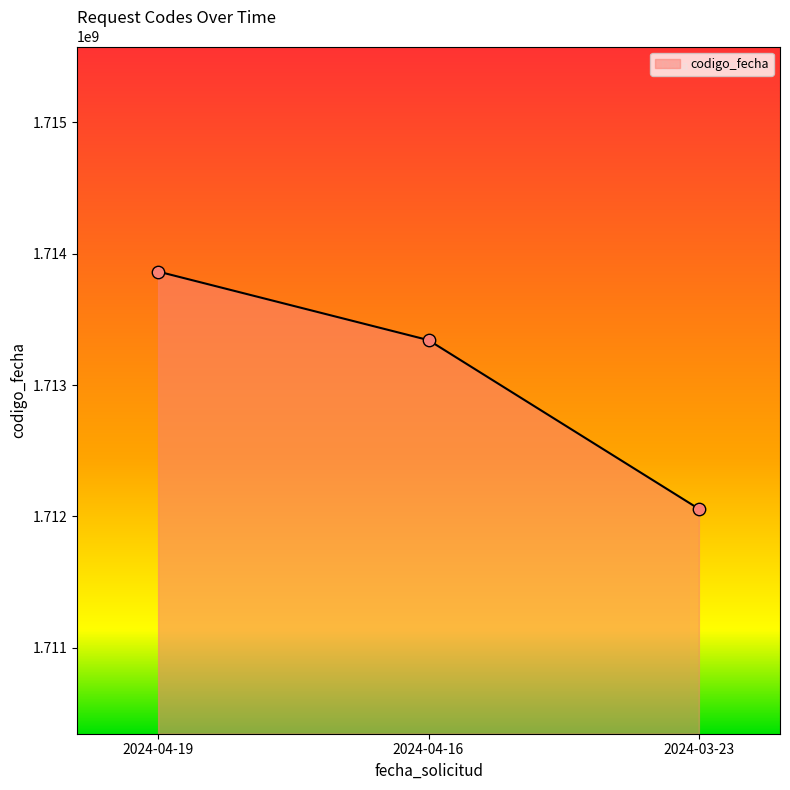

Which has a higher value, 2024-04-16 or 2024-04-19?

2024-04-19